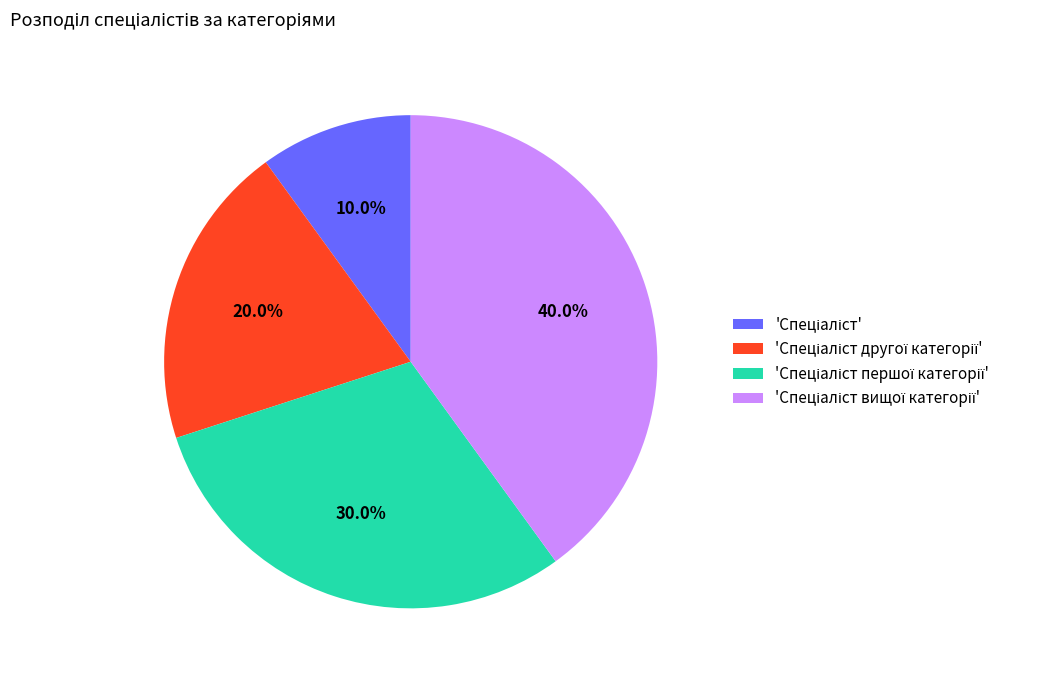

Is there any slice that represents more than half of the pie?

No